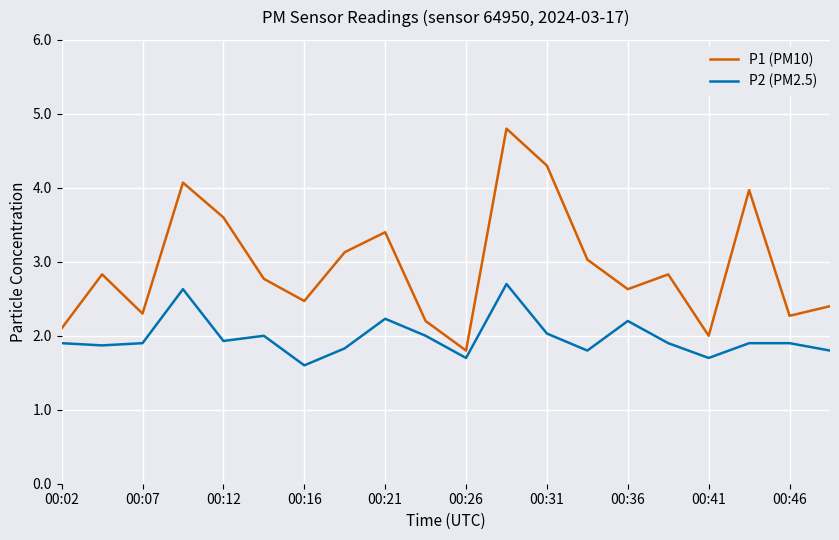

What is the minimum value shown in the chart?

1.6